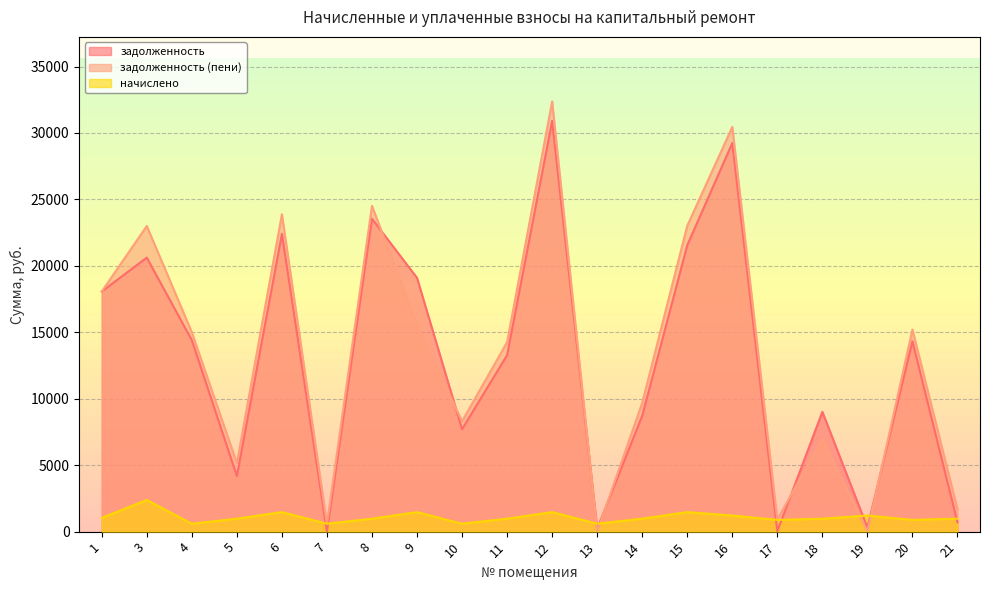

Which series has the widest spread of values?

задолженность (пени)